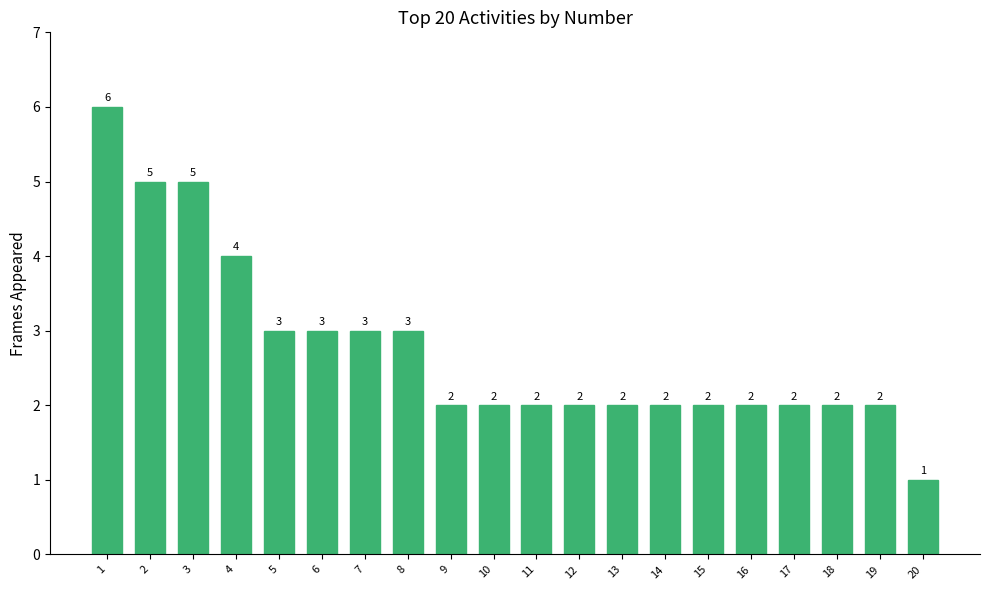

Reading left to right, transcribe all the data shown in this chart.

1=6	2=5	3=5	4=4	5=3	6=3	7=3	8=3	9=2	10=2	11=2	12=2	13=2	14=2	15=2	16=2	17=2	18=2	19=2	20=1